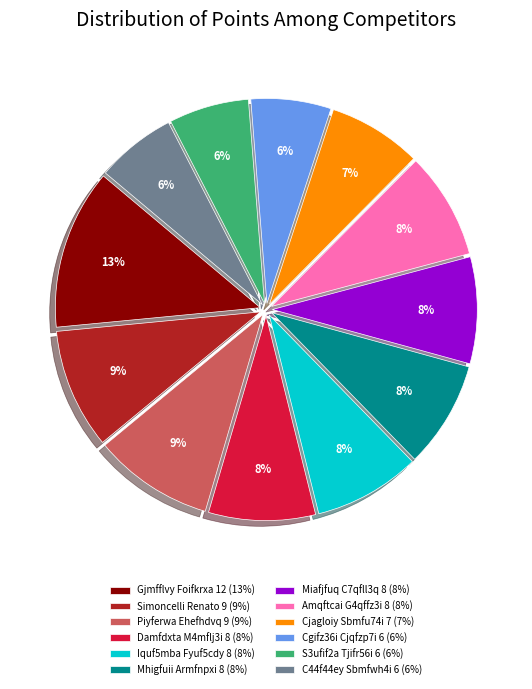

Approximately how many times larger is the value at Iquf5mba Fyuf5cdy 8 (8%) compared to Miafjfuq C7qfll3q 8 (8%)?

1.0